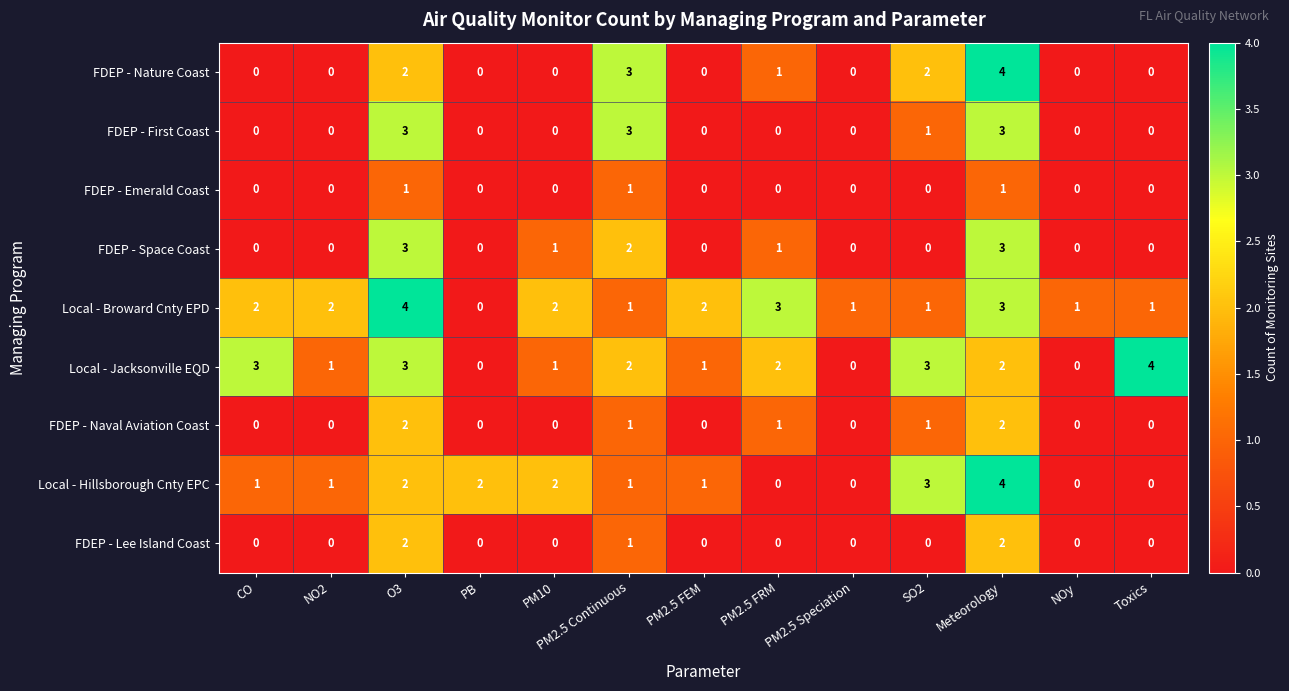

Is it true that FDEP - First Coast equals 1 at Toxics?

False